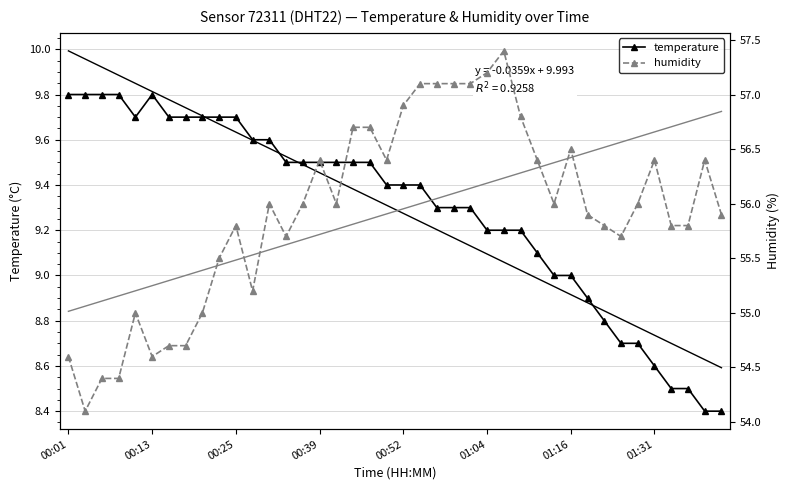

How many data points in humidity are less than 56?

19